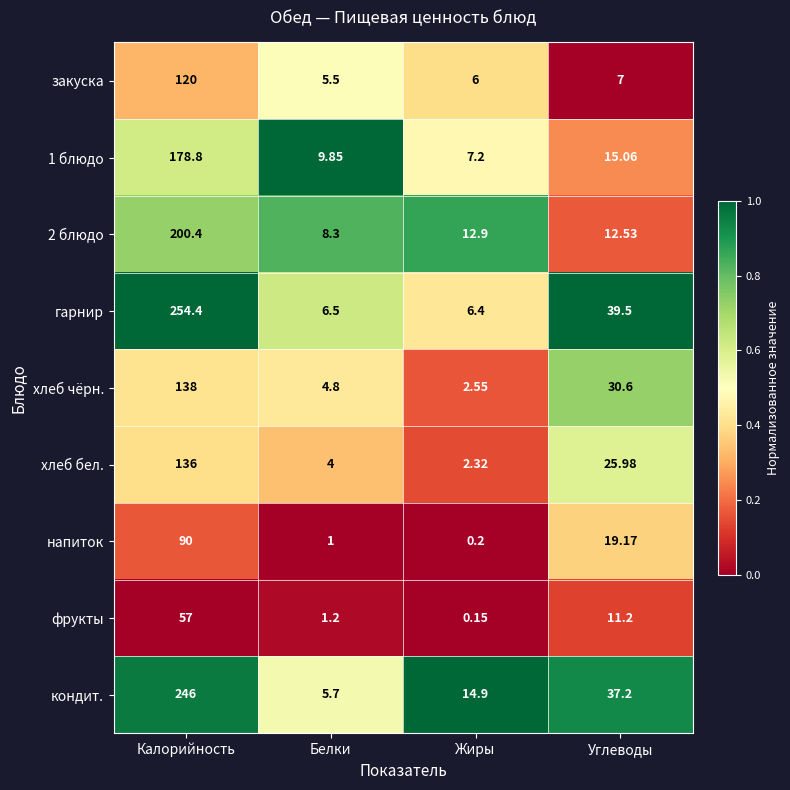

At which label is фрукты closest to 28?

Углеводы